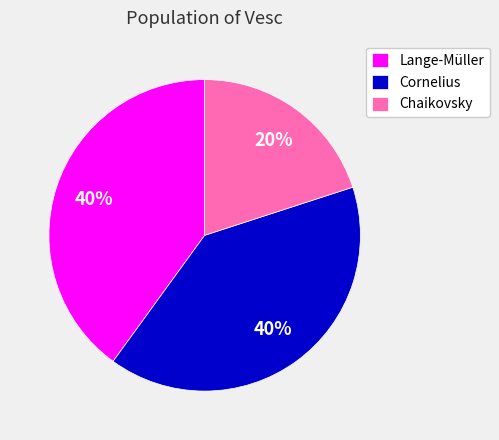

Which category has the smallest portion of the pie?

Chaikovsky